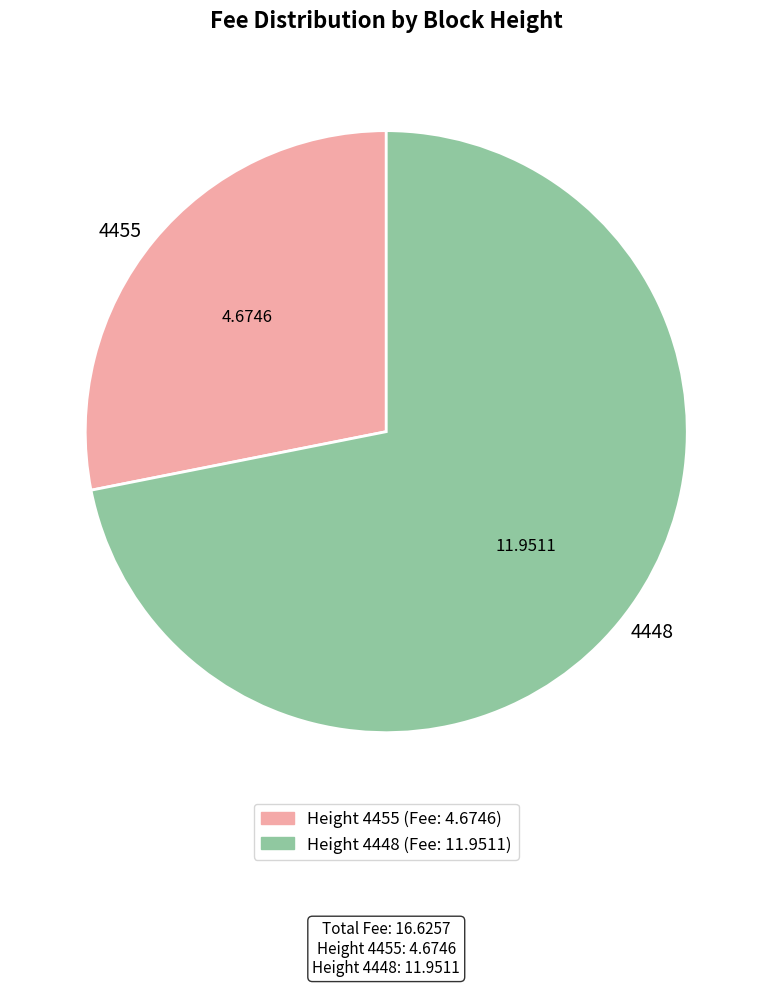

The 4448 slice represents 58% of the pie. True or false?

False